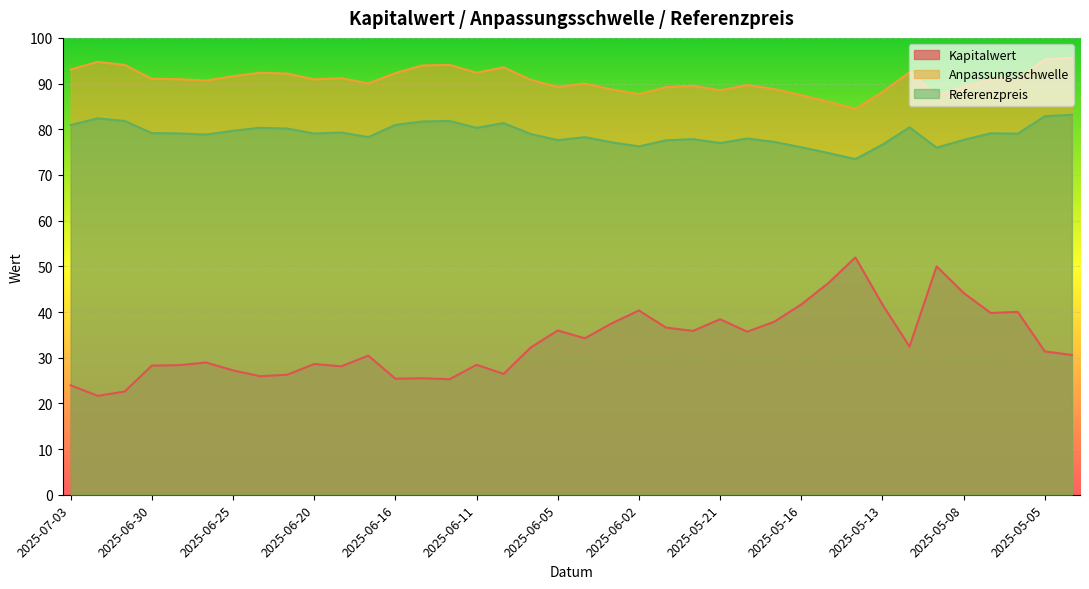

What is the approximate value of Kapitalwert at 2025-05-19?

37.9